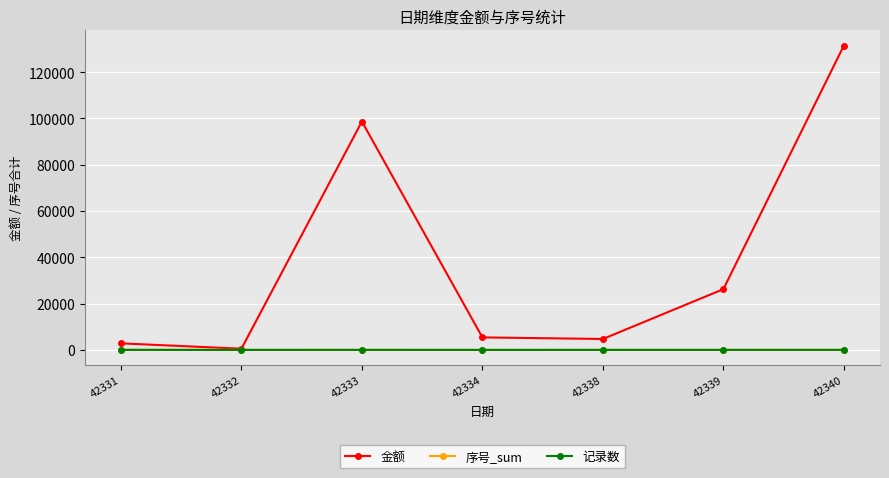

What is the value of the 金额 point at the 4th from the left?

5403.9